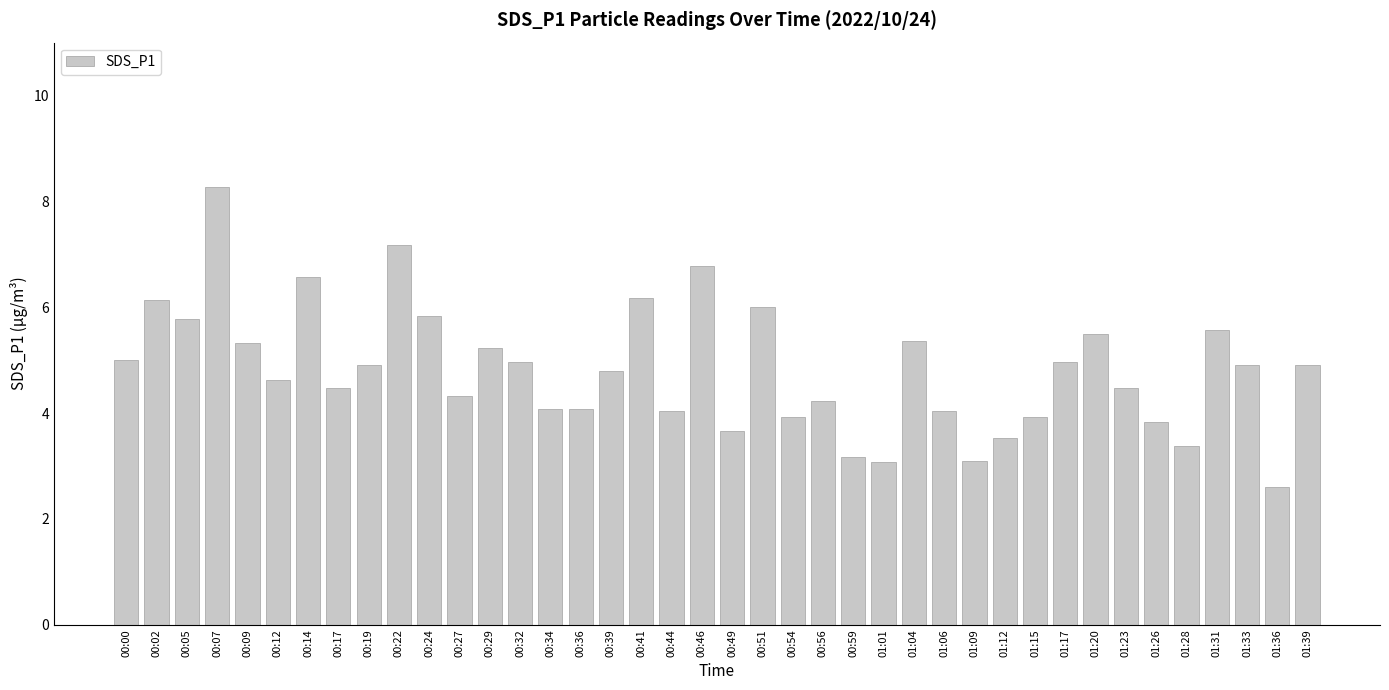

What is the sum of the values at 00:54 and 00:34?

8.0